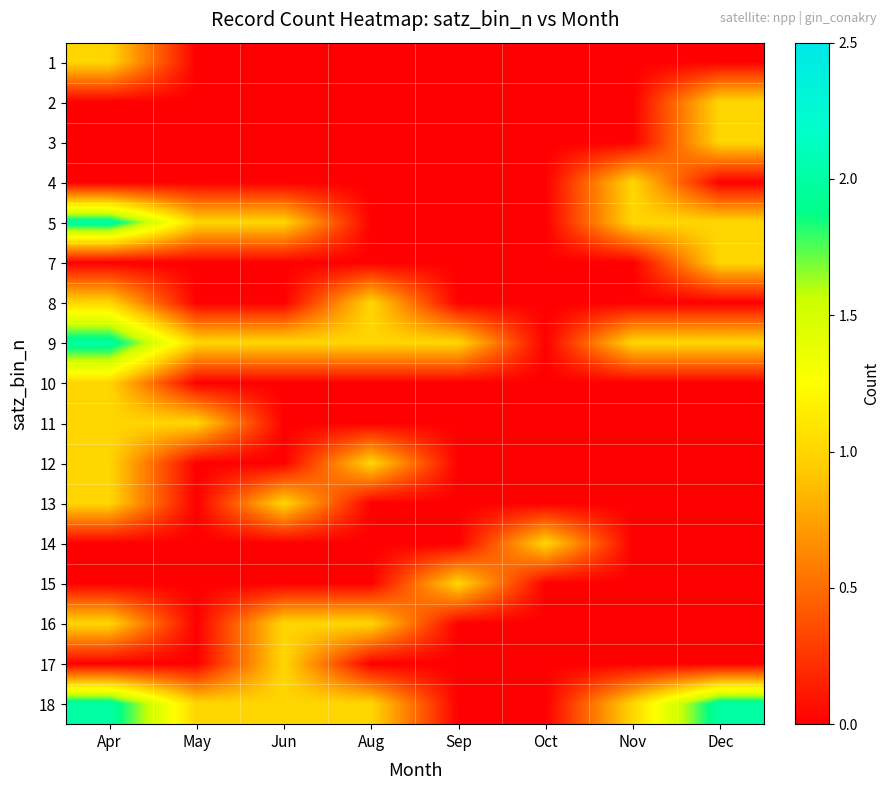

At how many categories does at least one series exceed 1?

2